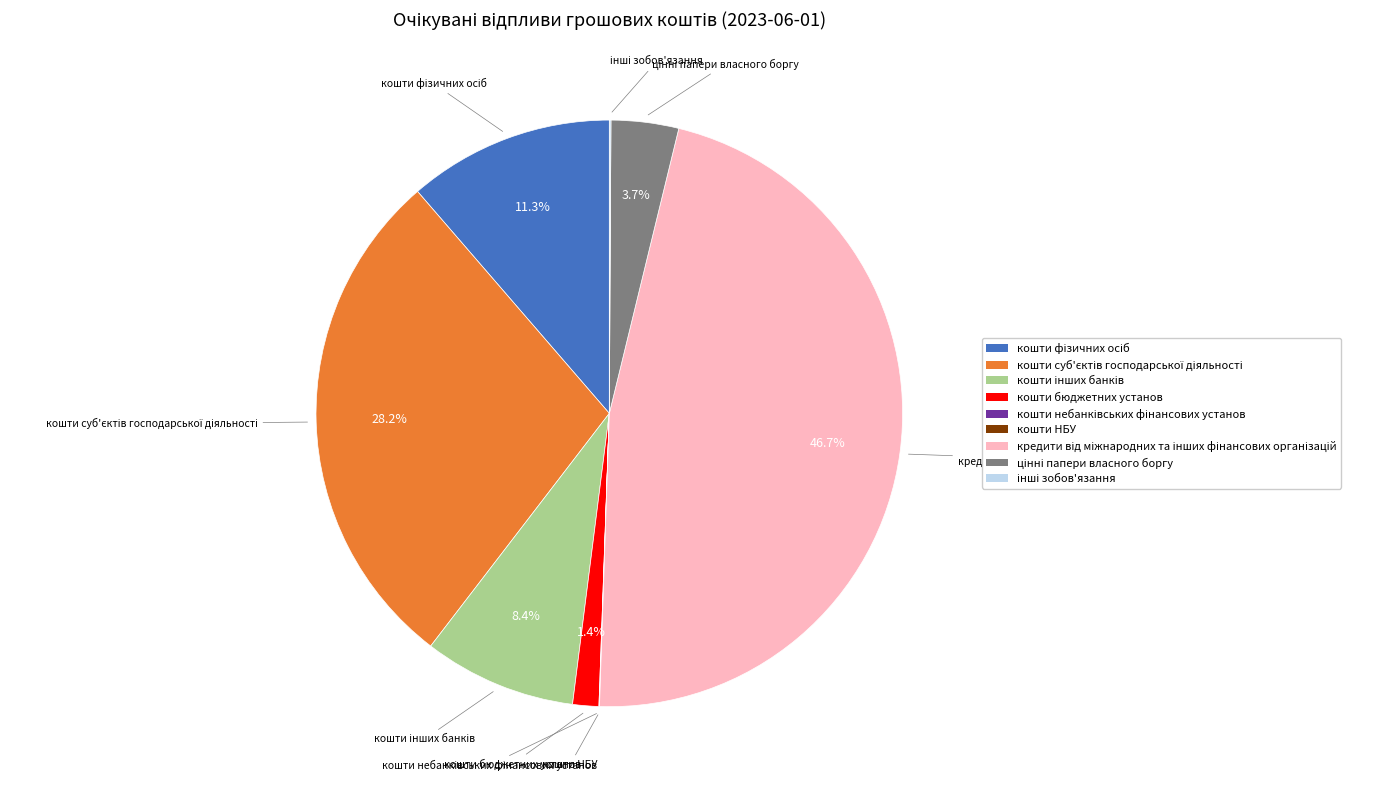

Does кошти бюджетних установ account for over 50% of the chart?

No